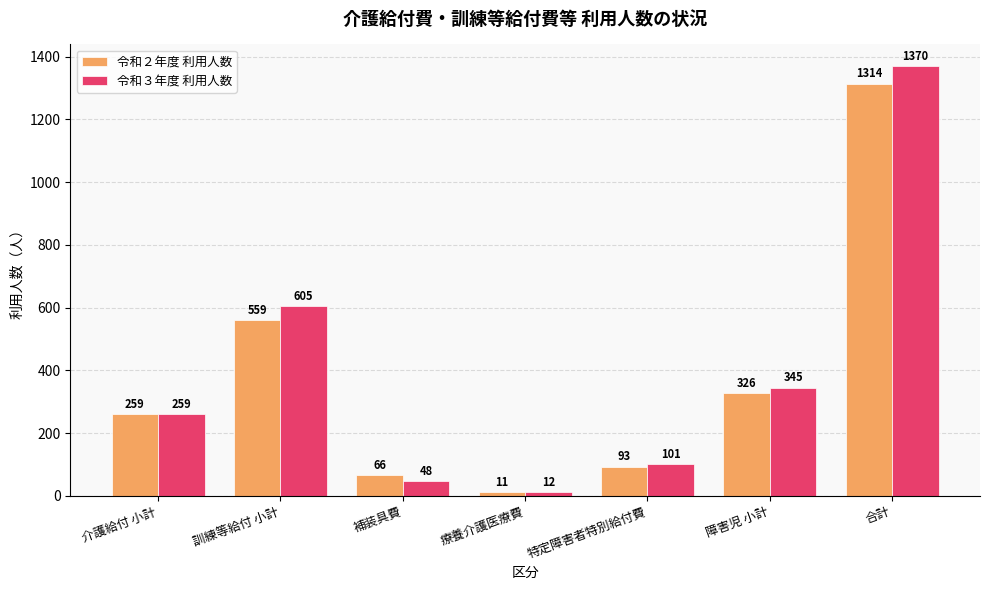

Reading right to left, transcribe all the data shown in this chart.

令和２年度 利用人数: 1314	326	93	11	66	559	259
令和３年度 利用人数: 1370	345	101	12	48	605	259